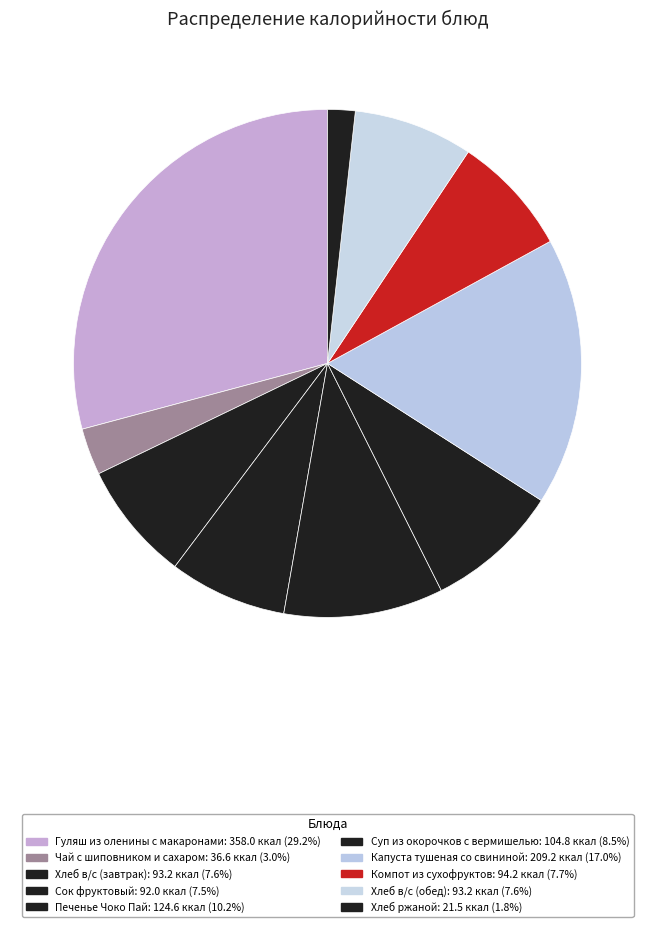

What percentage do Чай с шиповником и сахаром and Хлеб в/с (обед) together represent?

10.6%